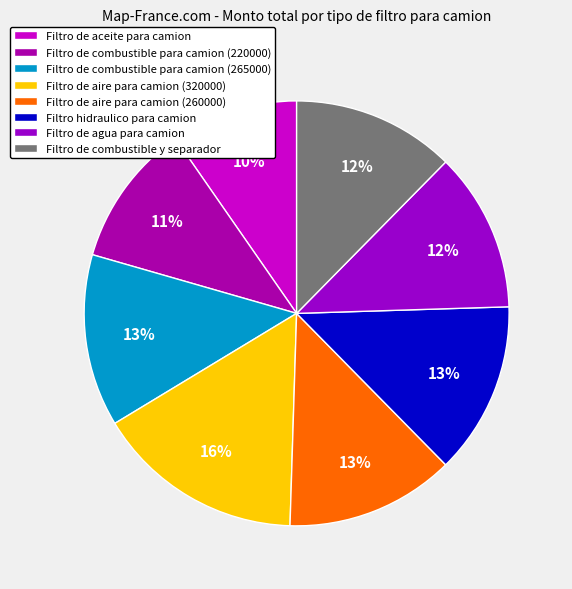

Is there any slice that represents more than half of the pie?

No